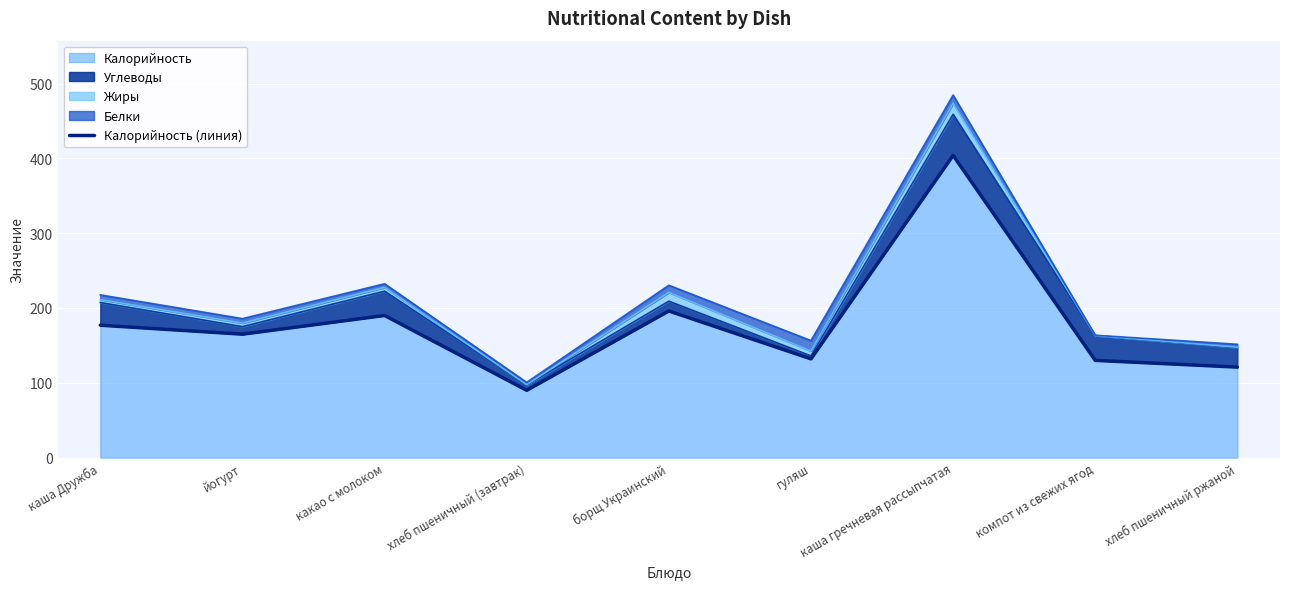

Which has a higher value, гуляш or какао с молоком?

какао с молоком